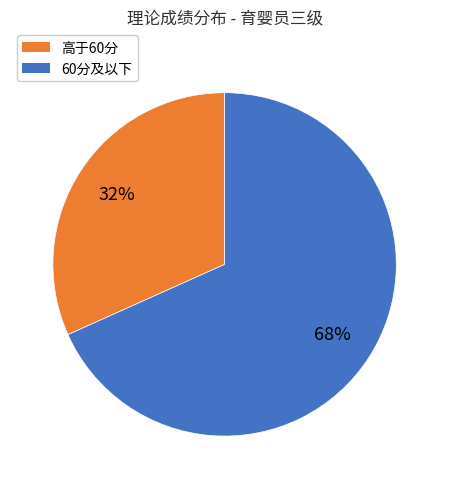

How many slices are in this pie chart?

2